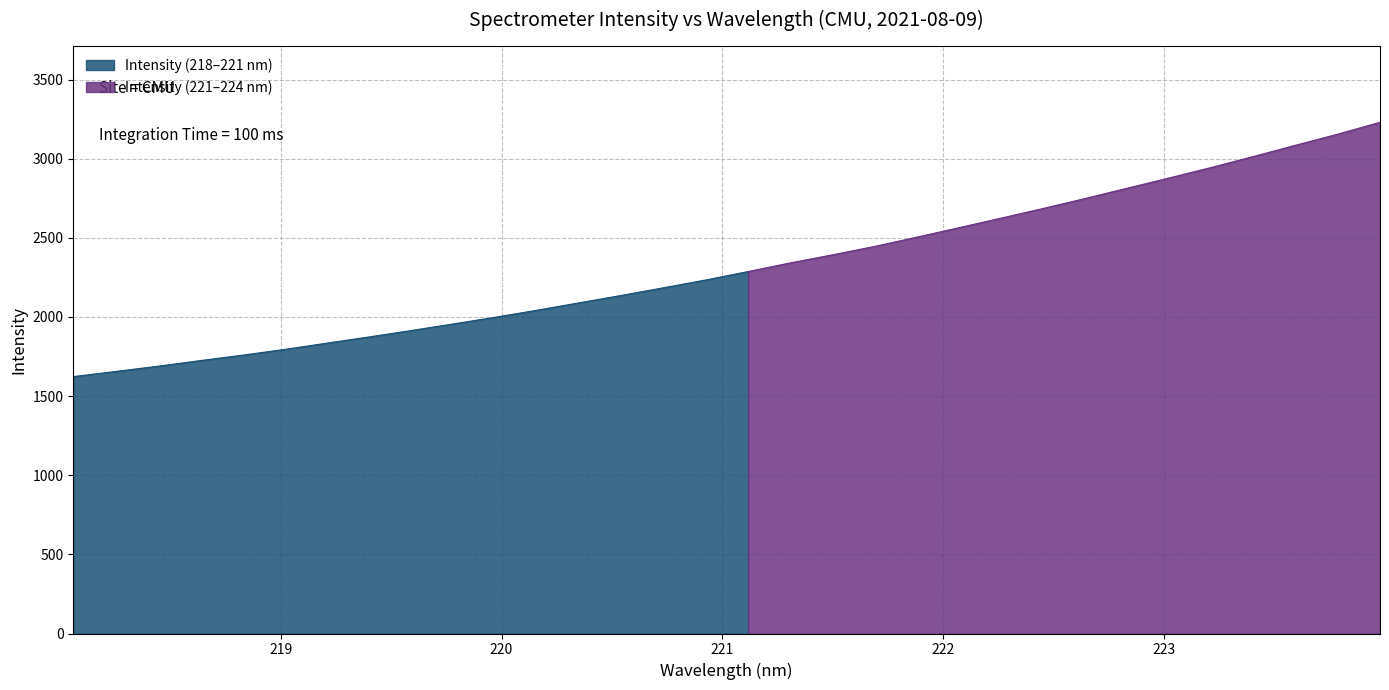

What is the change in value from 220.1623 to 222.0721?

+520.9